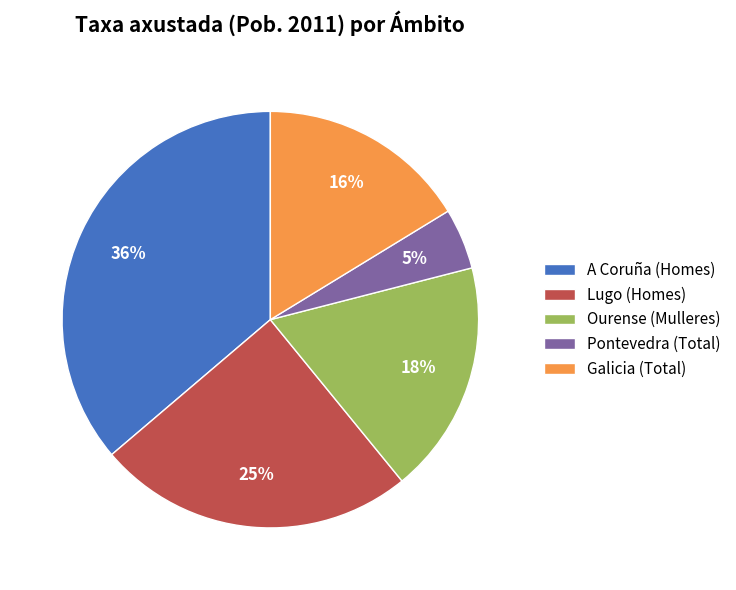

Which has a higher value, A Coruña (Homes) or Pontevedra (Total)?

A Coruña (Homes)